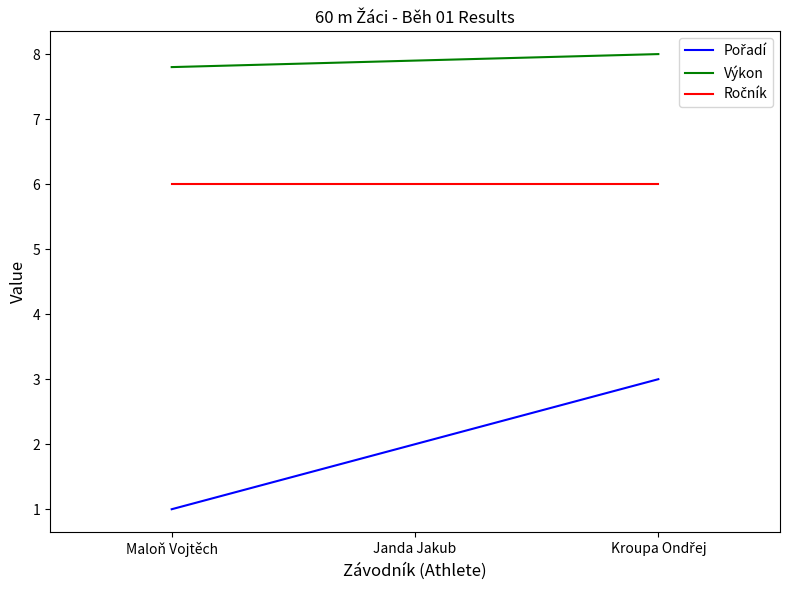

Does the chart display data point markers on the line(s)?

No